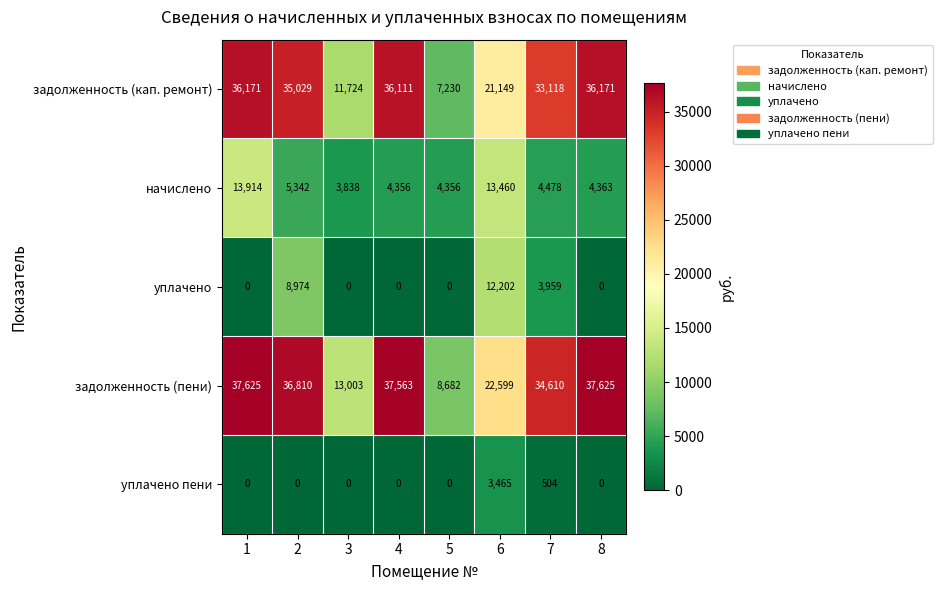

The начислено series shows 7475 at 2. True or false?

False